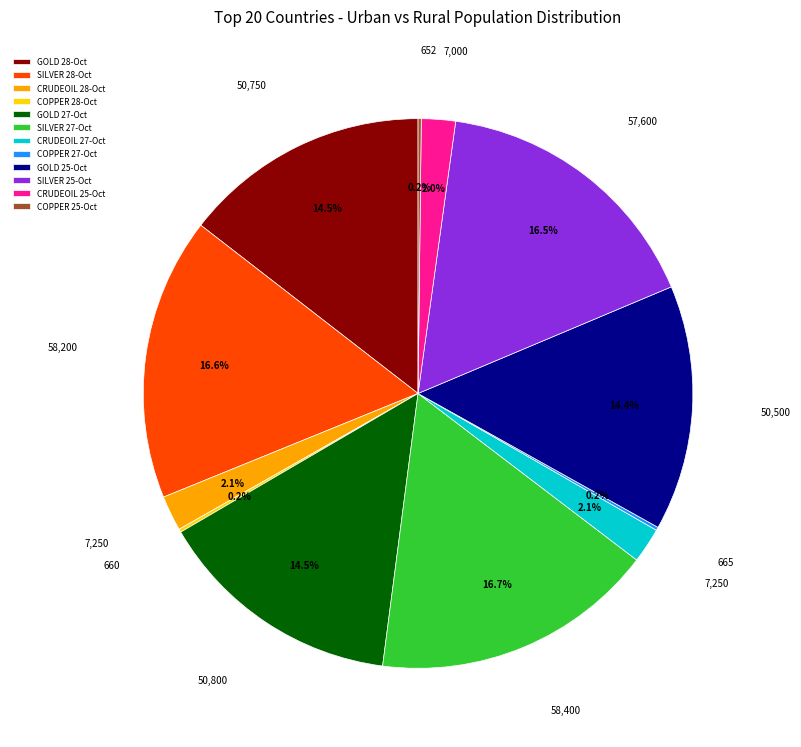

Do CRUDEOIL 27-Oct and SILVER 25-Oct together represent more than half of the pie?

No